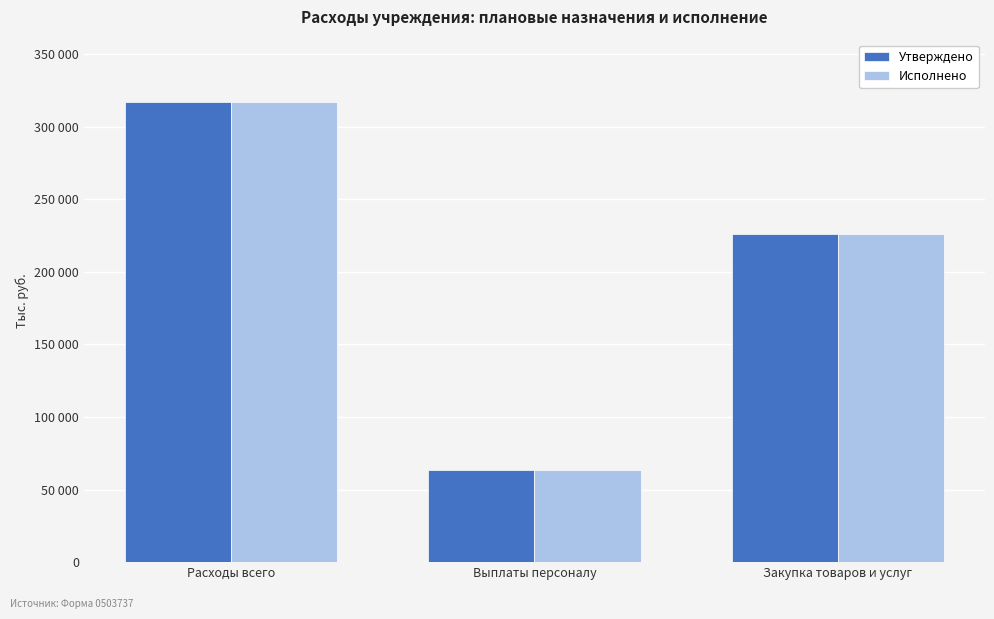

At which label does Утверждено reach its peak?

Расходы всего